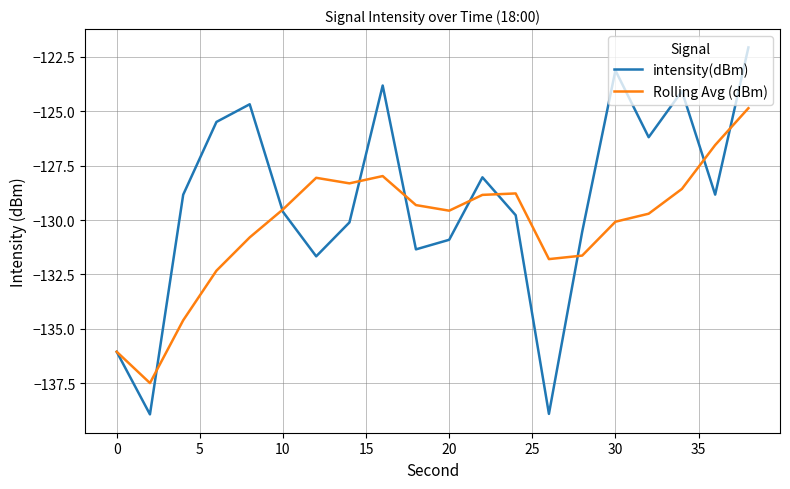

What is the maximum value for Rolling Avg (dBm)?

-124.9